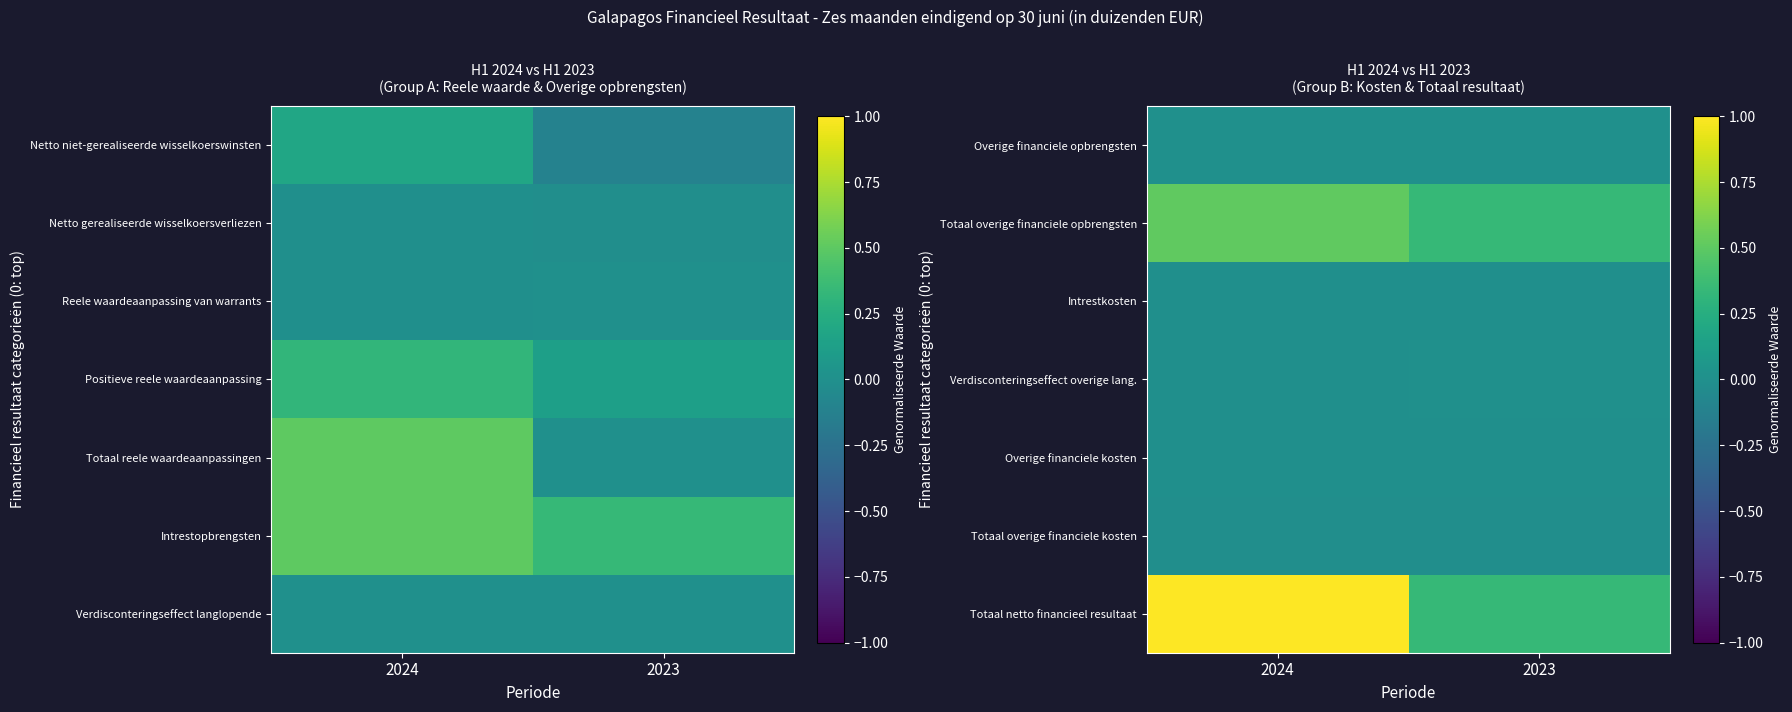

True or false: Totaal overige financiele opbrengsten has a value of 0.1 at 2023.

False